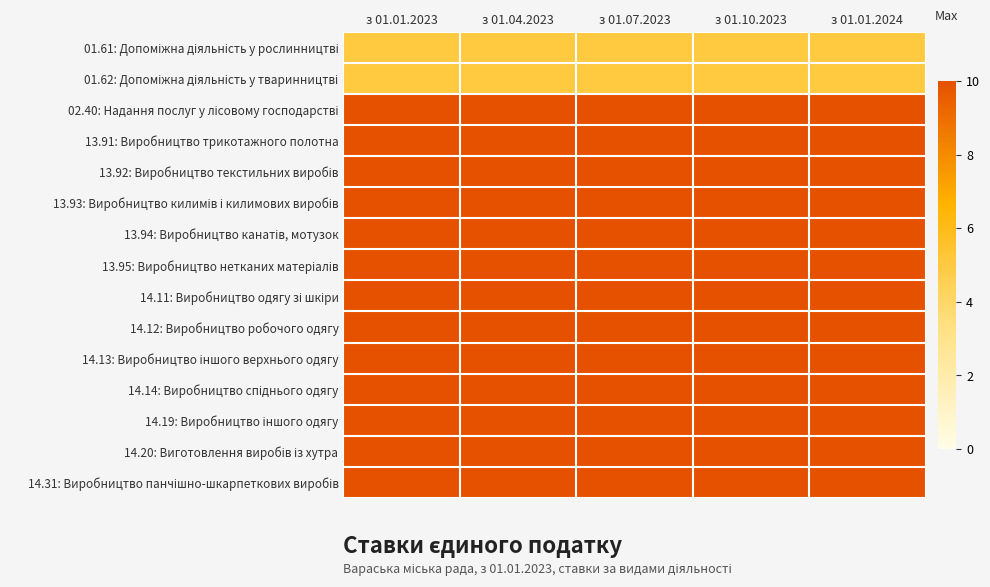

What is the total value across all series at з 01.07.2023?

140